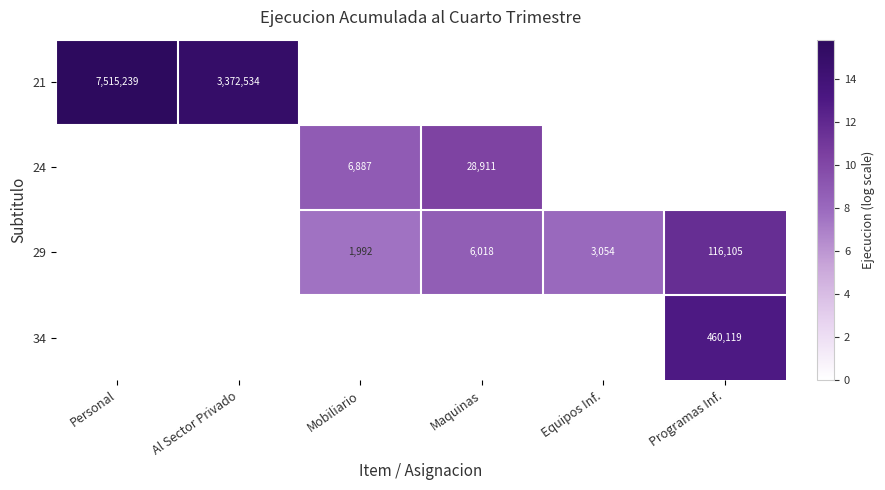

True or false: 21 has a value of 7515239 at Personal.

True